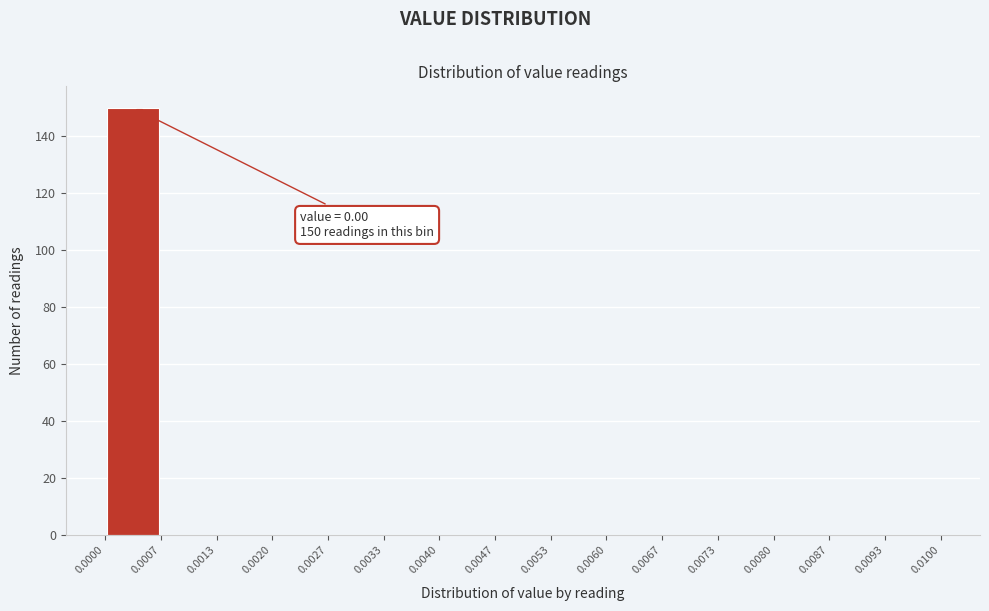

Over which range of the x-axis is the bar tallest?

0.0000 to 0.0007